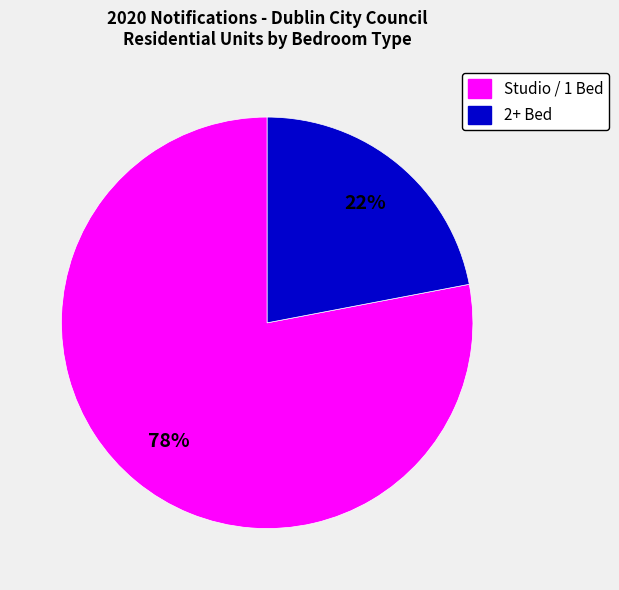

How many slices are in this pie chart?

2